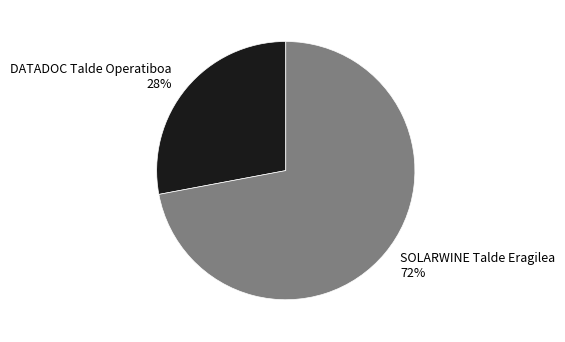

Which slice represents more than half of the pie?

SOLARWINE Talde Eragilea